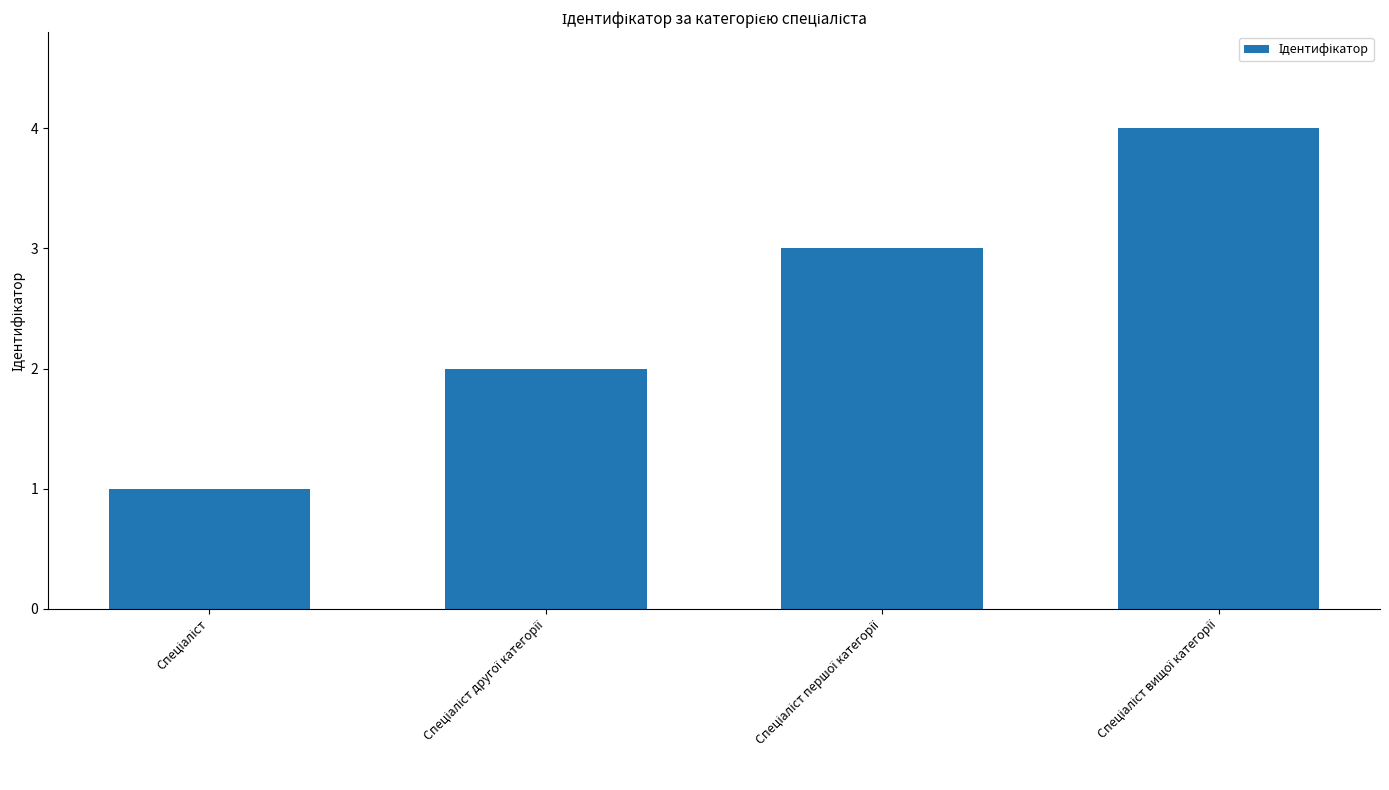

What is the greatest value displayed?

4